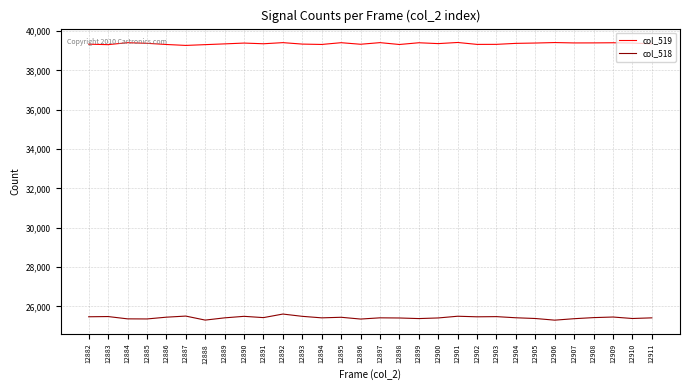

The value of col_519 at 12894 is 39315. True or false?

True